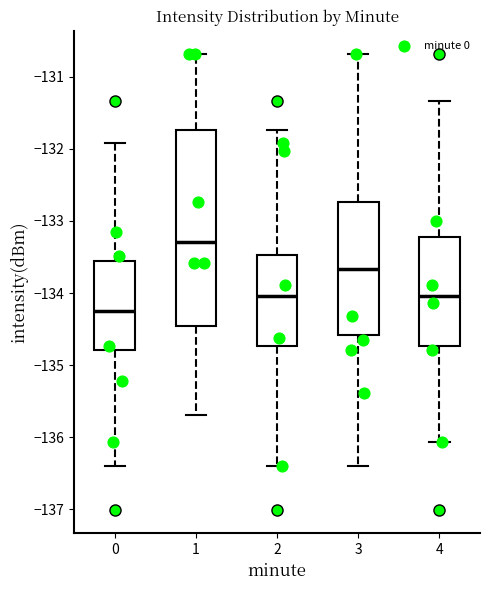

Where is the lower edge of the box at x = 2 on the y-axis? The values are not printed on the chart, so give them approximately, as read against the axis.

-134.7